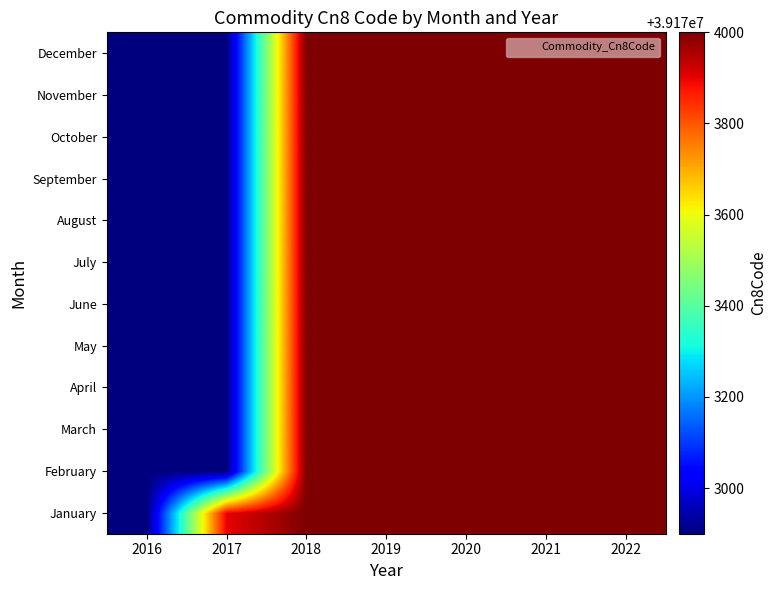

At which category is the sum across all series the highest?

2018